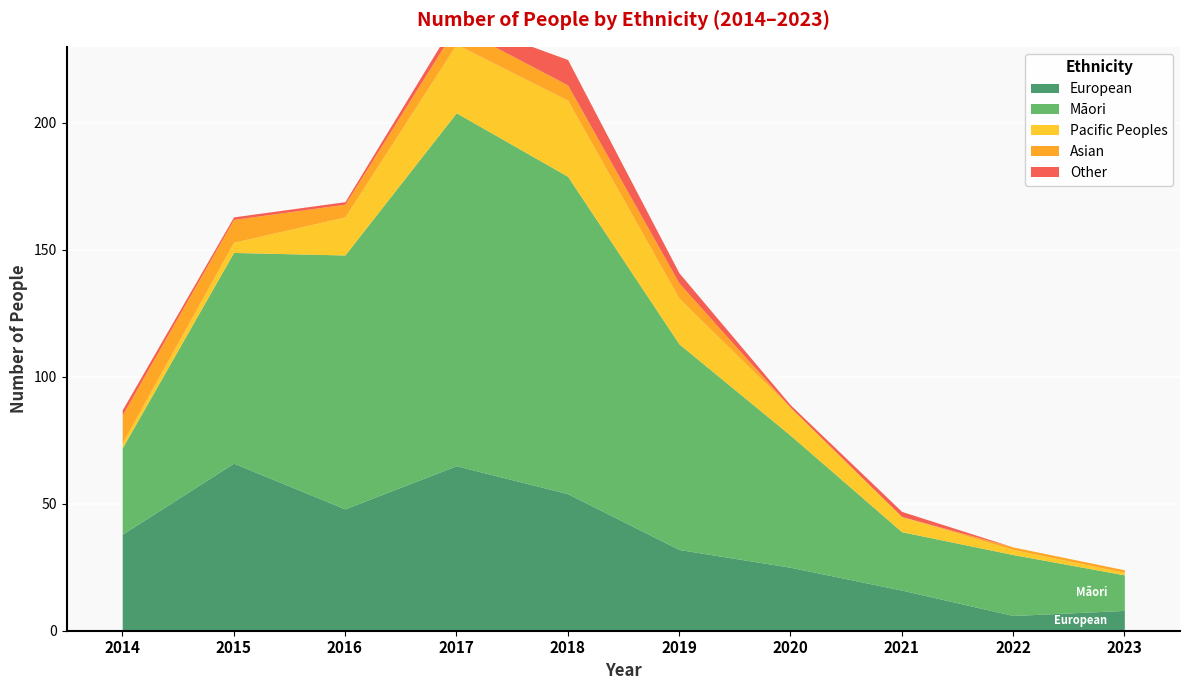

At which category does Māori reach its first local valley?

2021